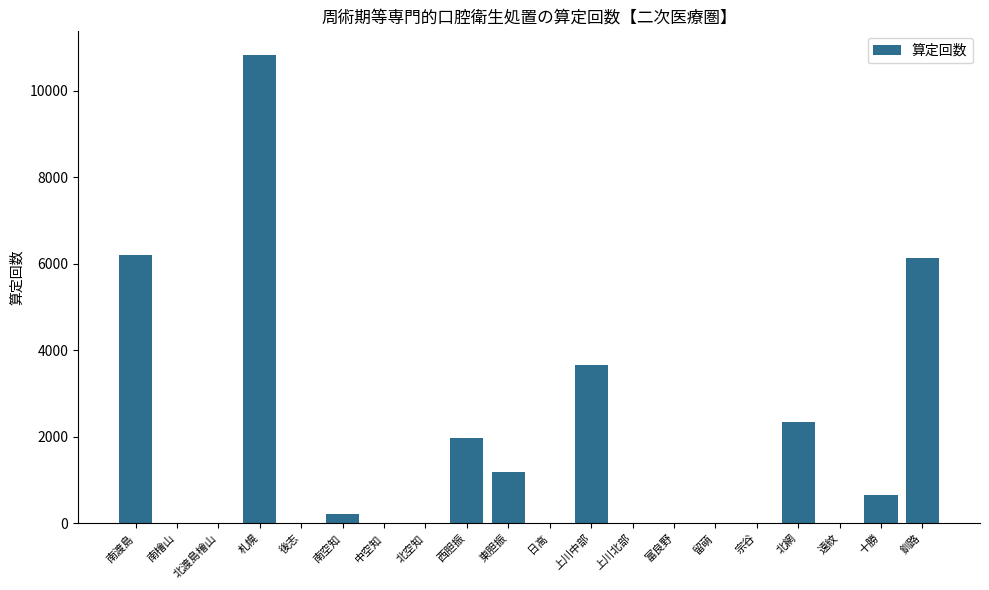

Which has a higher value, 富良野 or 十勝?

十勝